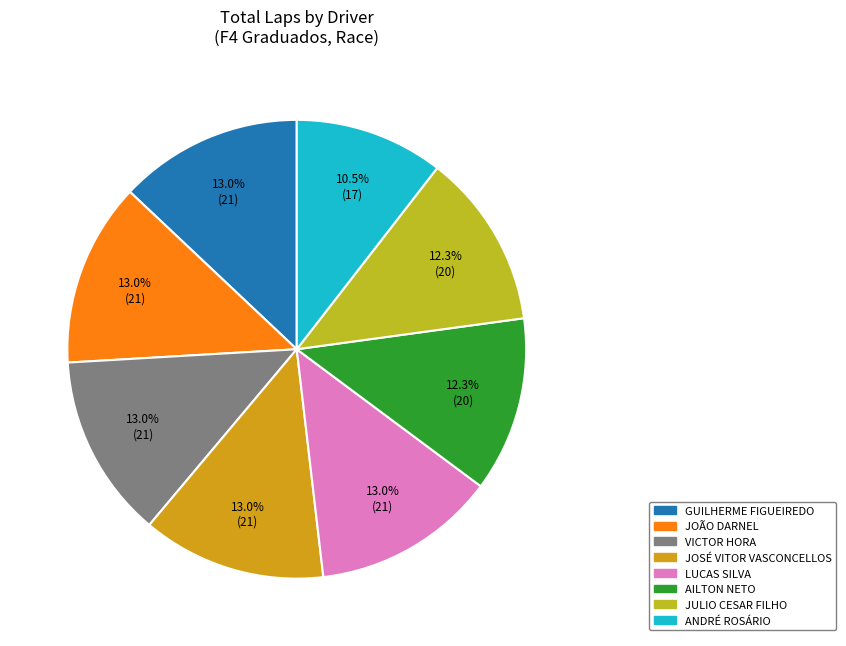

How many segments does this pie chart have?

8